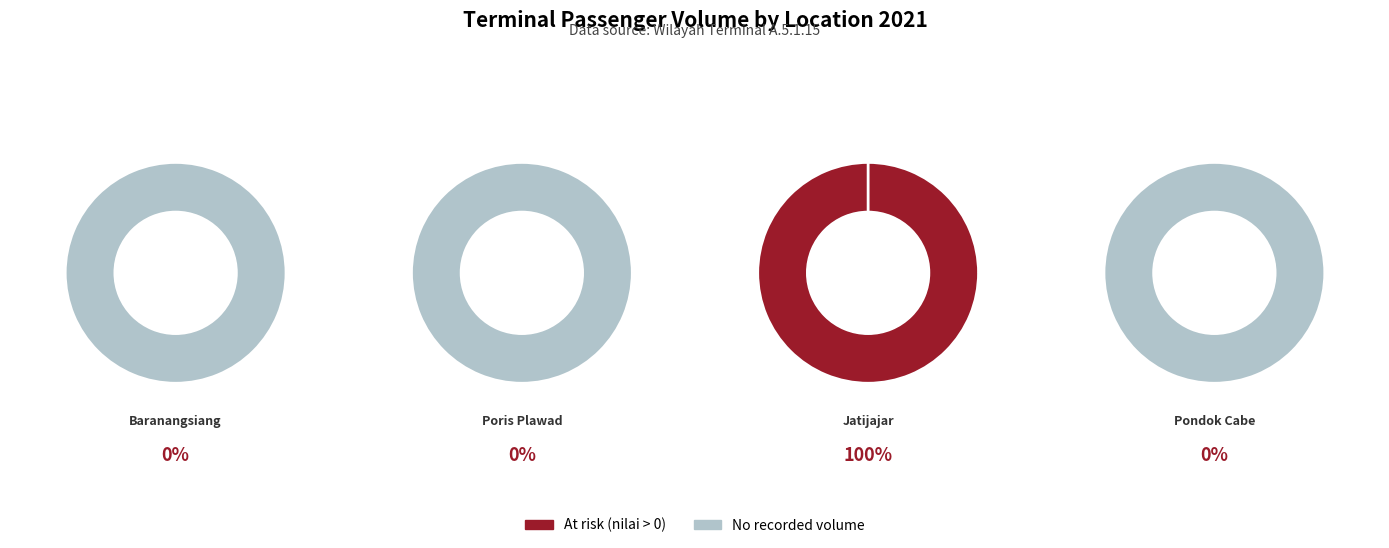

Which category accounts for the majority?

Terminal Jatijajar, Depok